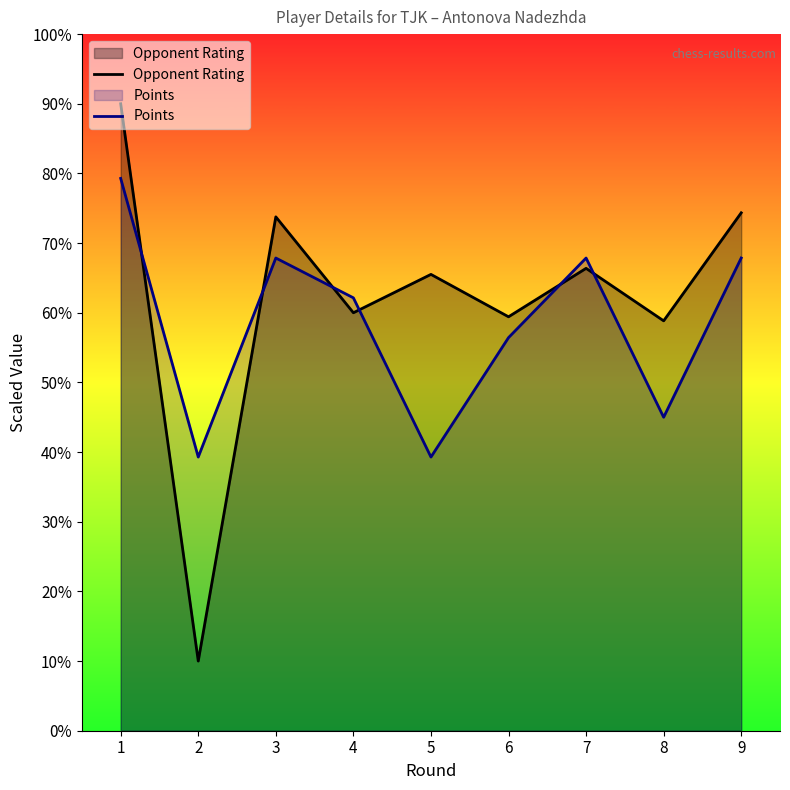

Rank the series by their average value, from highest to lowest.

Opponent Rating, Points